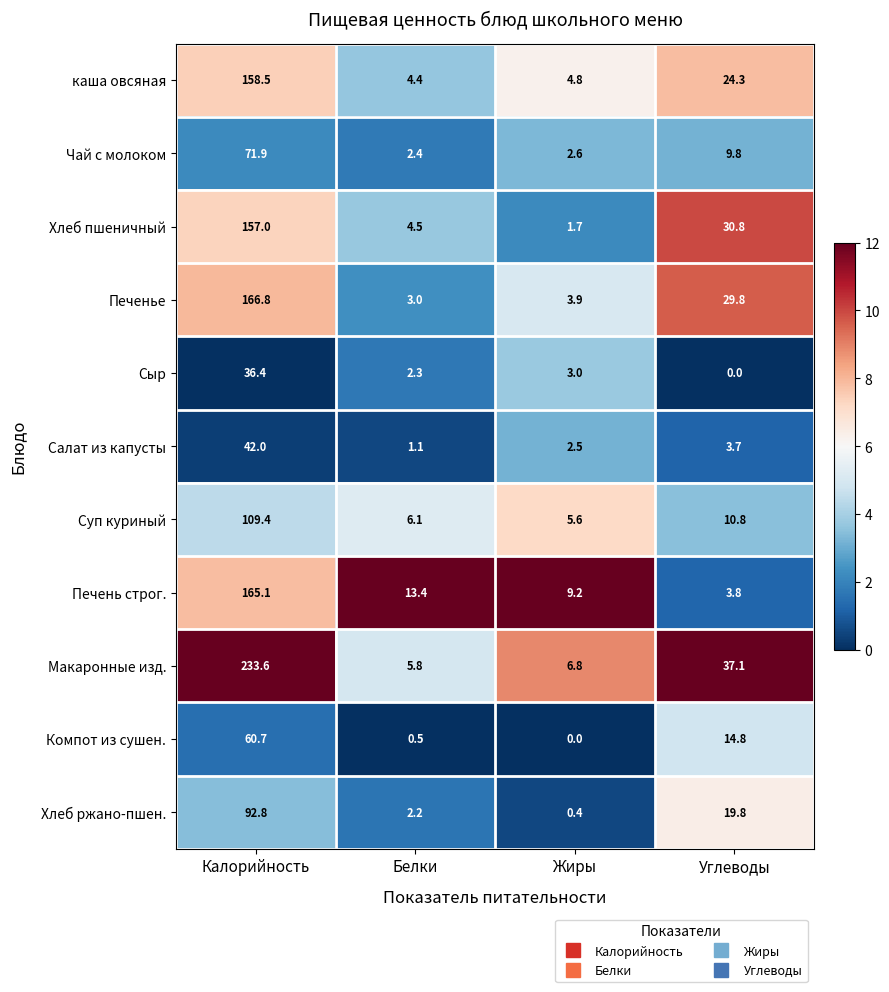

The value of Суп куриный at Углеводы is 10.8. True or false?

True